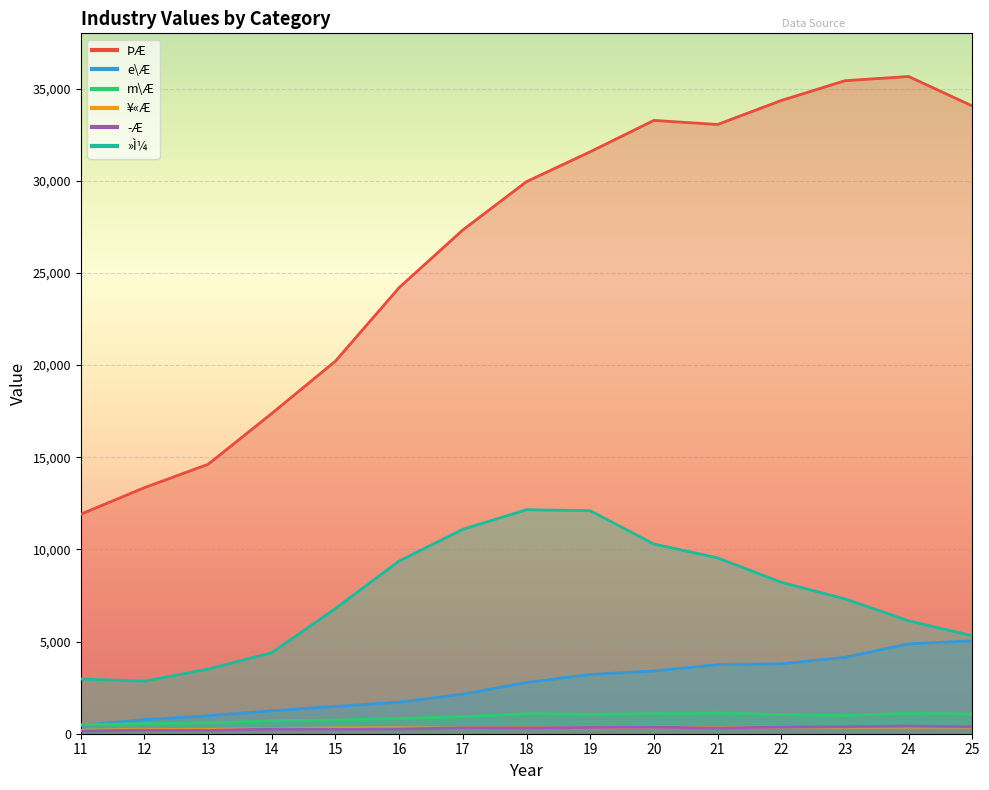

At which label is e\Æ closest to 2743?

18